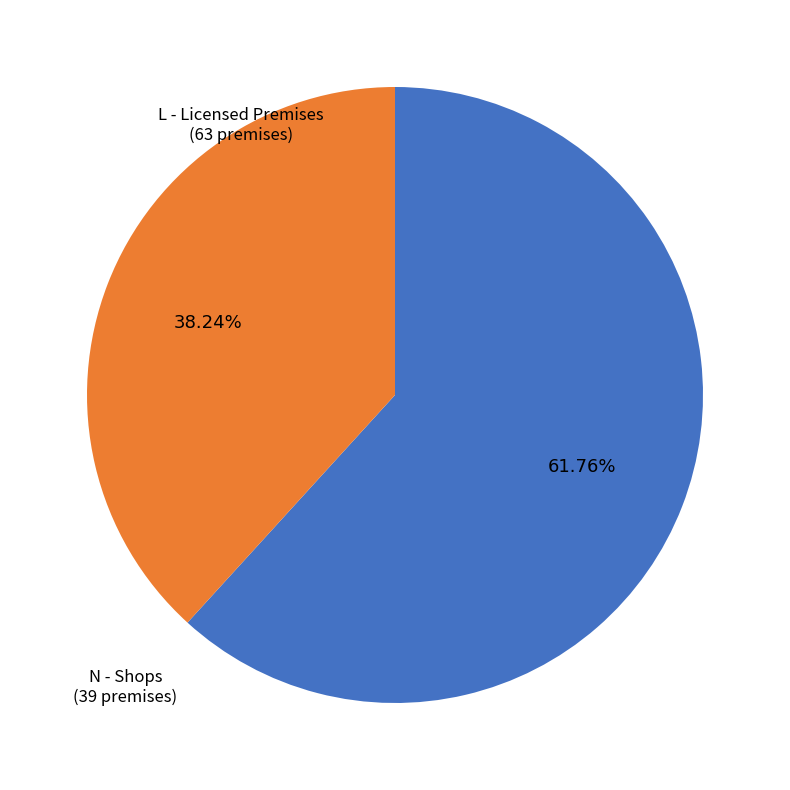

Rank the categories by value from highest to lowest.

L - Licensed Premises, N - Shops